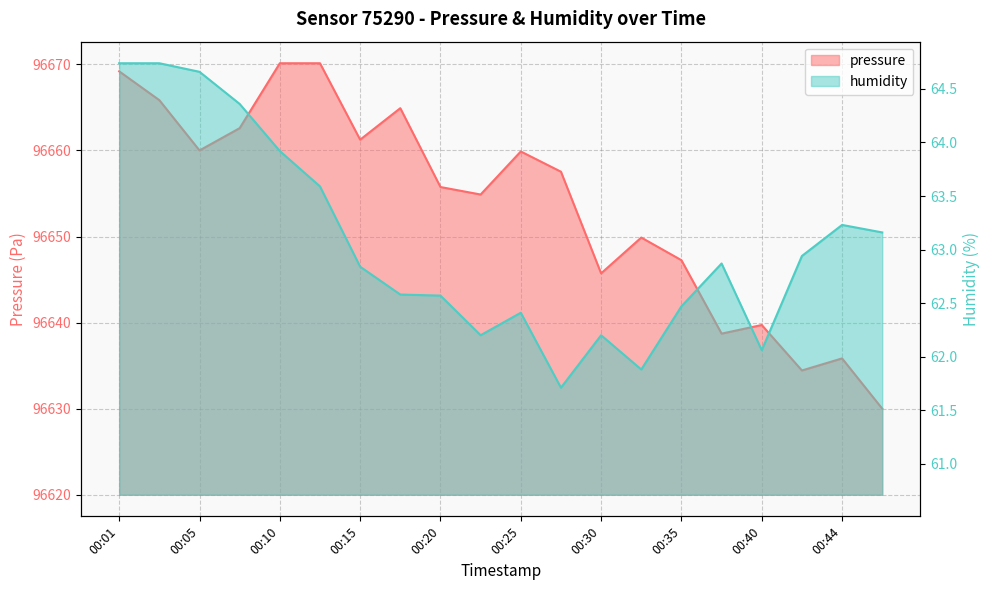

What is the total value across all series at 00:13?

96733.7